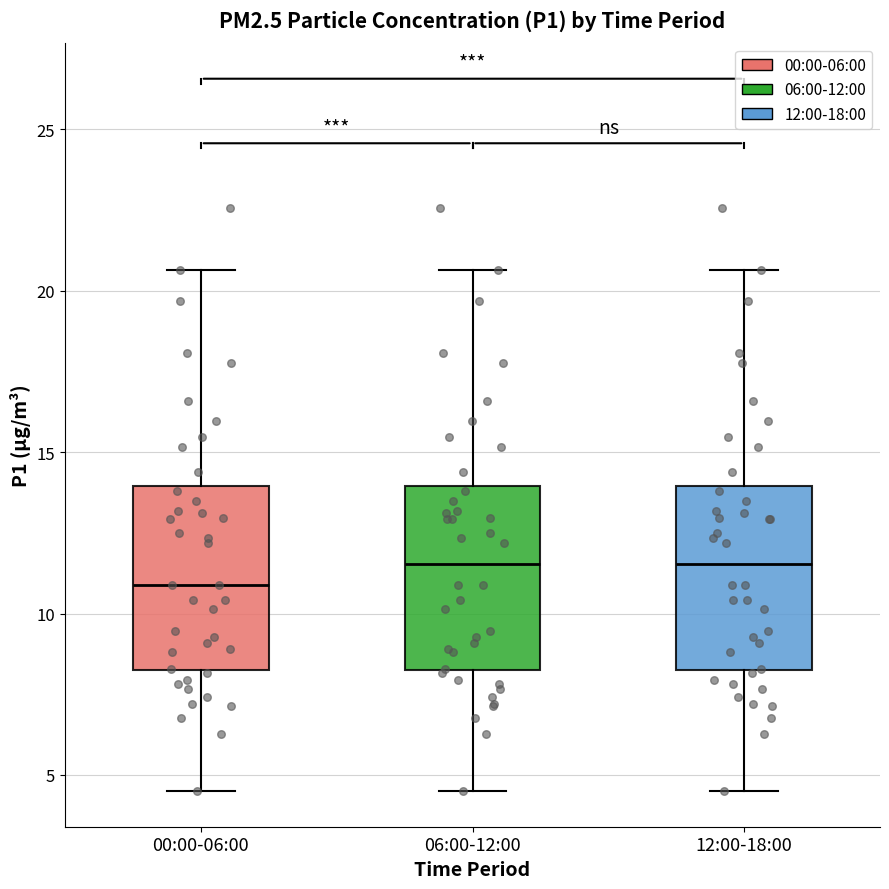

Reading left to right, transcribe this box plot: for each box, give where its median line is, the range the box spans, and where its two whiskers end, as read against the y-axis. The values are not printed on the chart, so give them approximately, as read against the axis.

00:00-06:00: median 11.0, box 8.0 to 14.0, whiskers 4.5 to 20.5
06:00-12:00: median 11.5, box 8.0 to 14.0, whiskers 4.5 to 20.5
12:00-18:00: median 11.5, box 8.0 to 14.0, whiskers 4.5 to 20.5